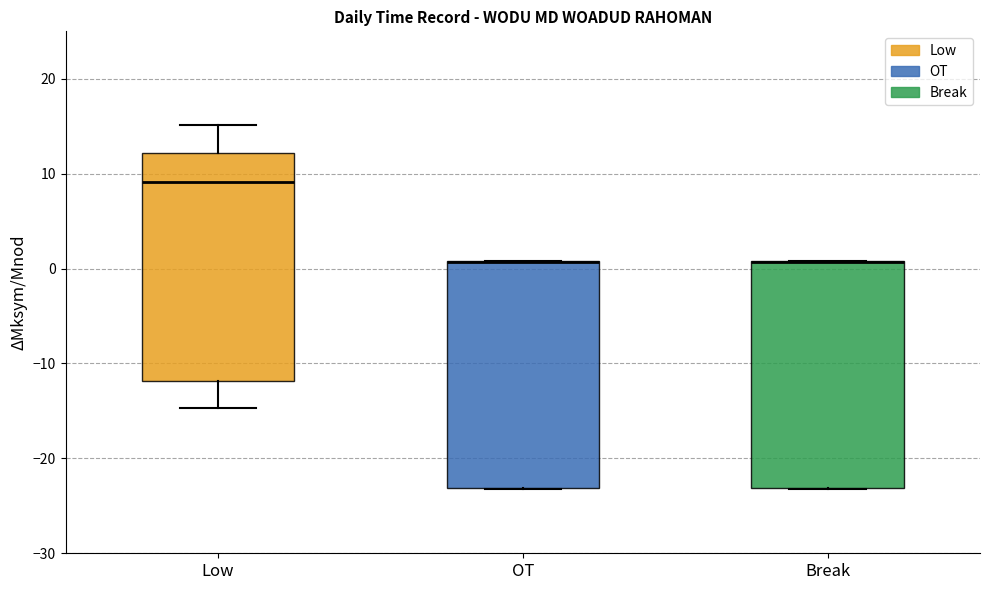

Reading left to right, read every box against the y-axis: the position of its median line, the range the box covers, and the ends of its whiskers. The values are not printed on the chart, so give them approximately, as read against the axis.

Low: median 9, box -12 to 12, whiskers -15 to 15
OT: median 1 (drawn on the box's upper edge), box -23 to 1, whiskers -23 to 1
Break: median 1 (drawn on the box's upper edge), box -23 to 1, whiskers -23 to 1